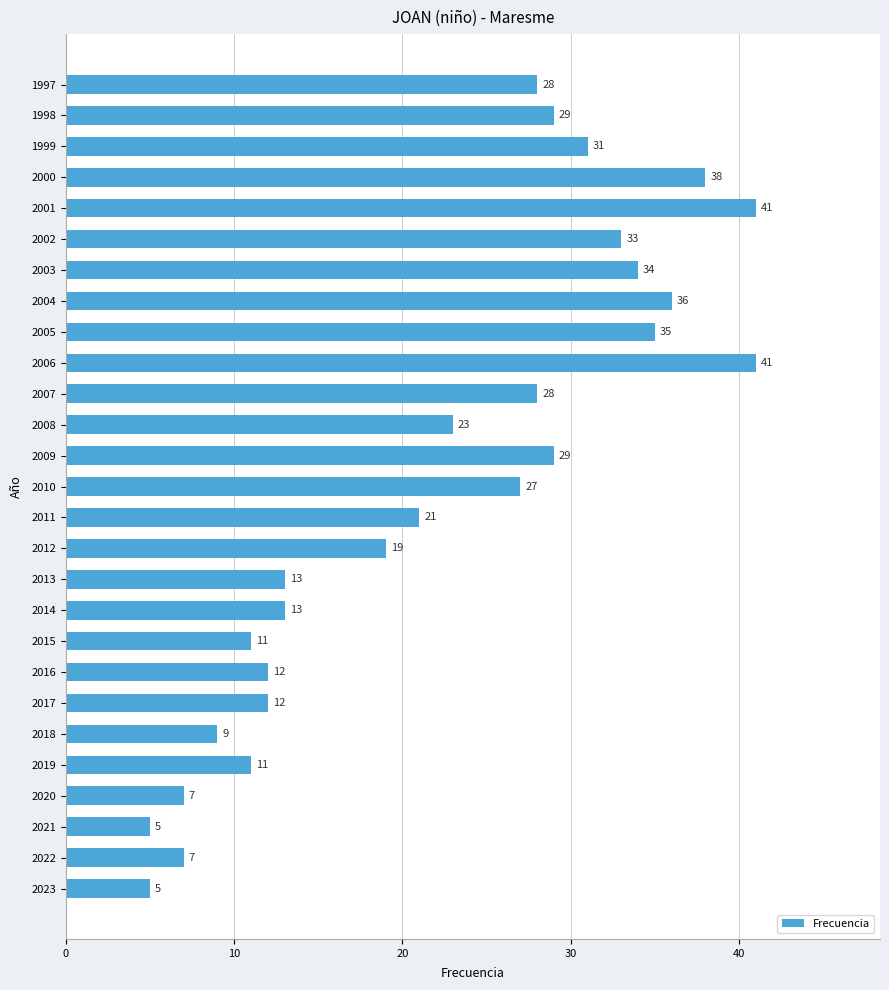

Where is the data nearest to the value 23?

2008